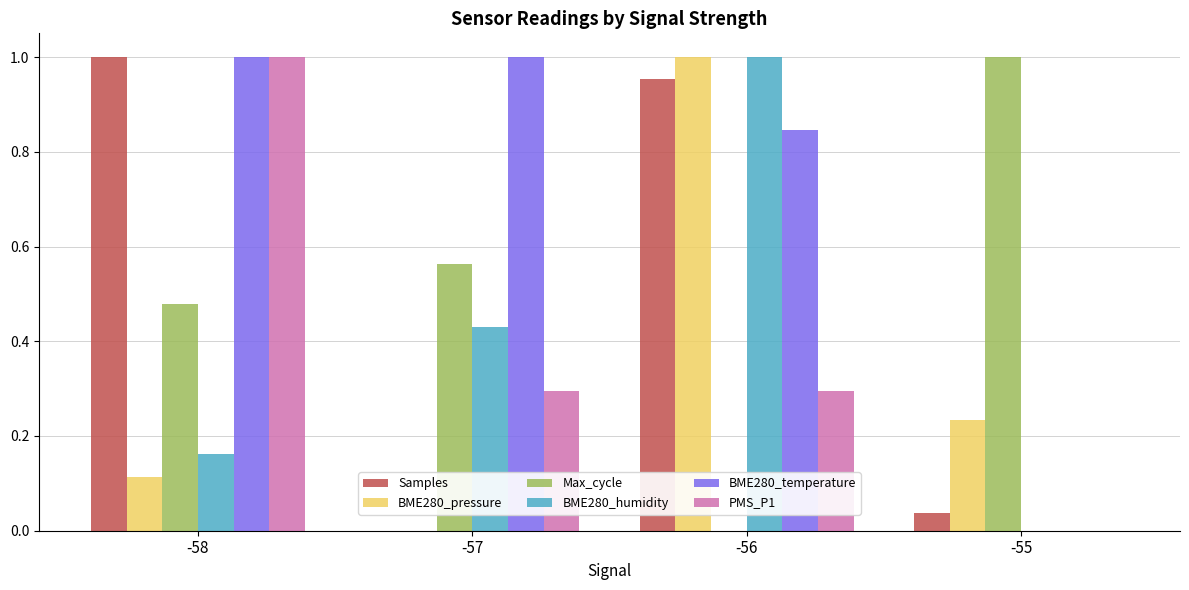

Which series changed the most between -58 and -57?

Samples